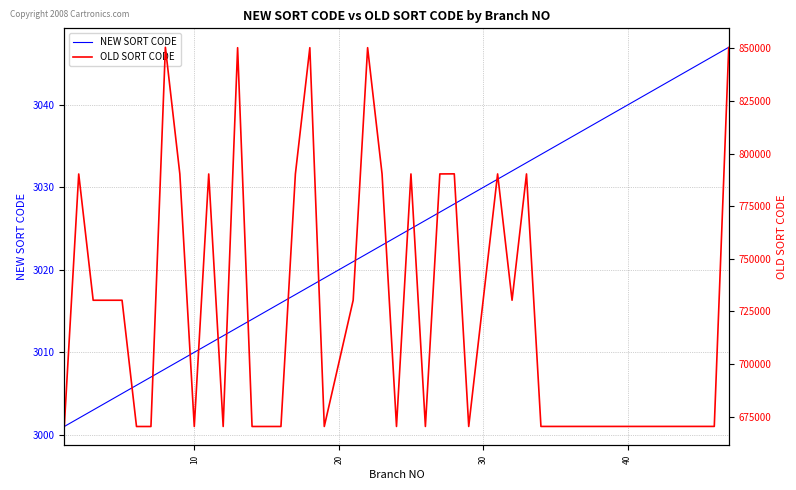

What is the highest value of the NEW SORT CODE series?

3047